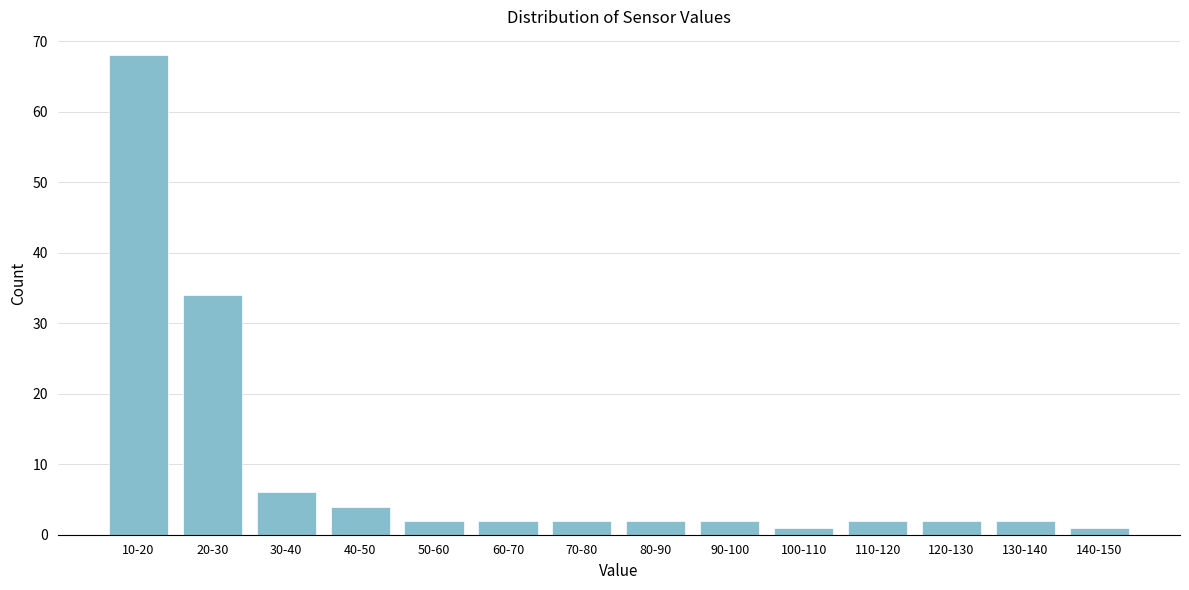

Reading right to left, list all the values displayed in this chart.

1	2	2	2	1	2	2	2	2	2	4	6	34	68